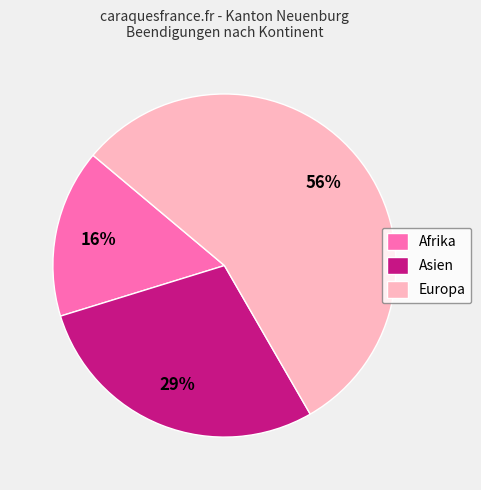

Is the sum of Europa and Afrika greater than half?

Yes